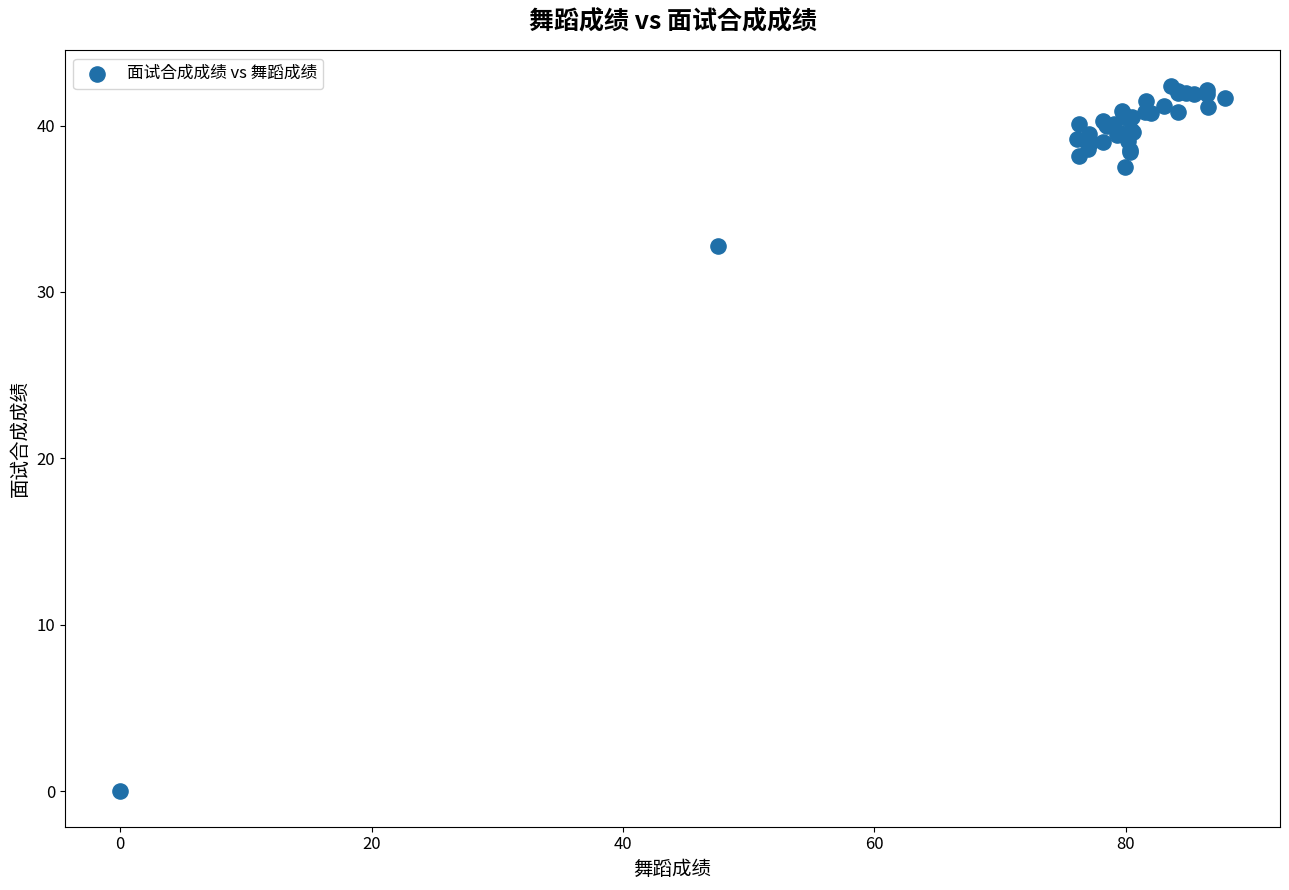

What Y value in the scatter plot is closest to 21?

32.7